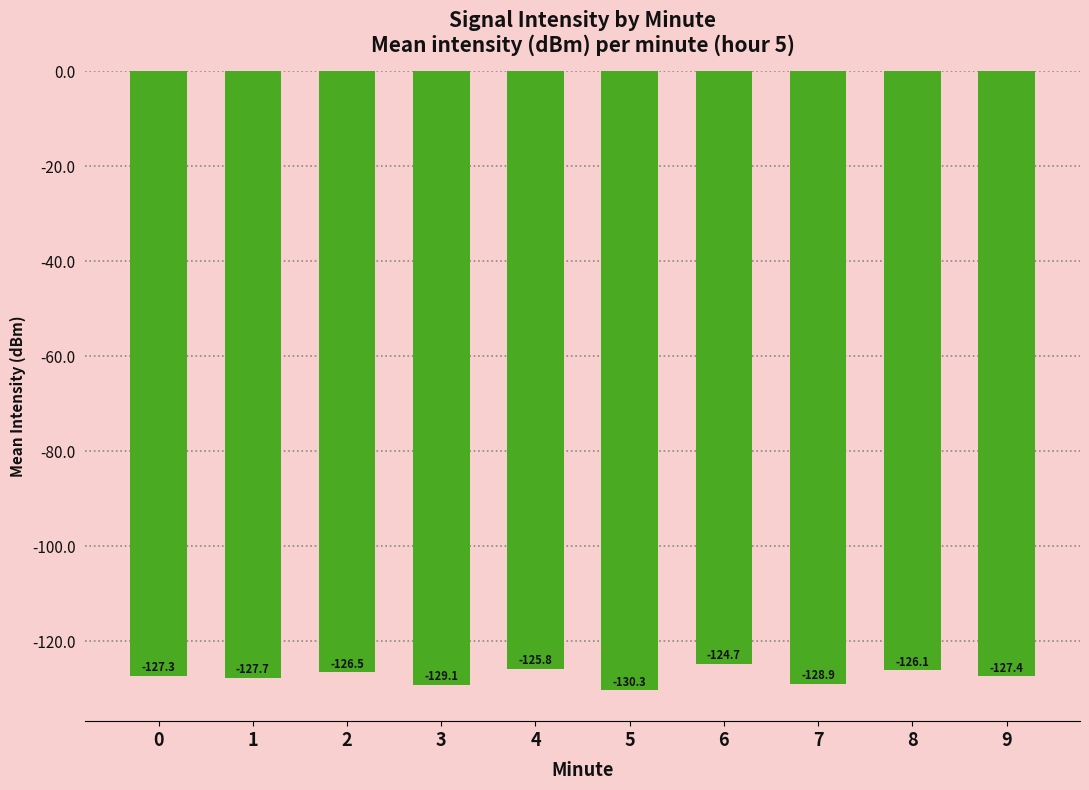

The chart shows a value of -126.1 at 8. True or false?

True